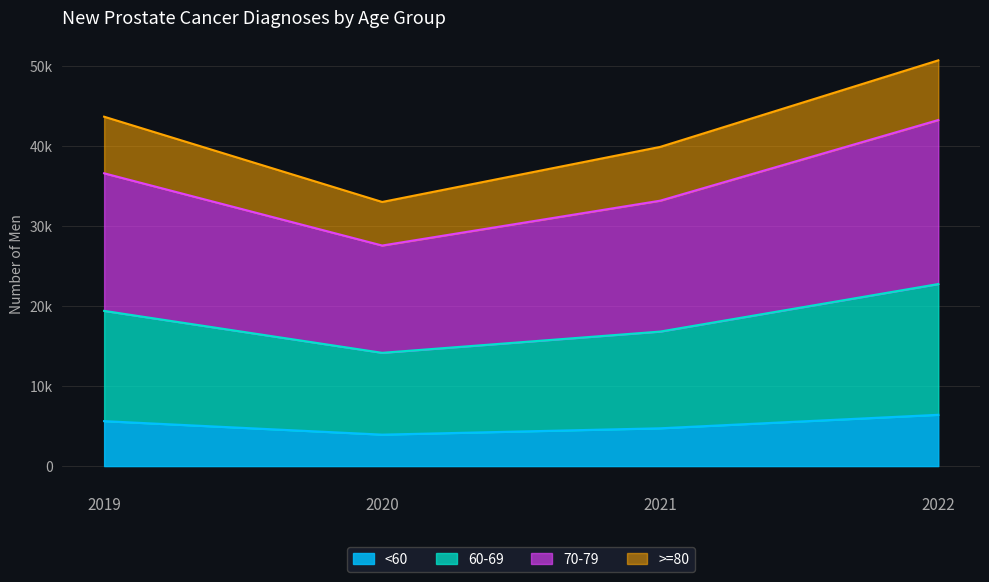

Does the chart have visible grid lines?

Yes